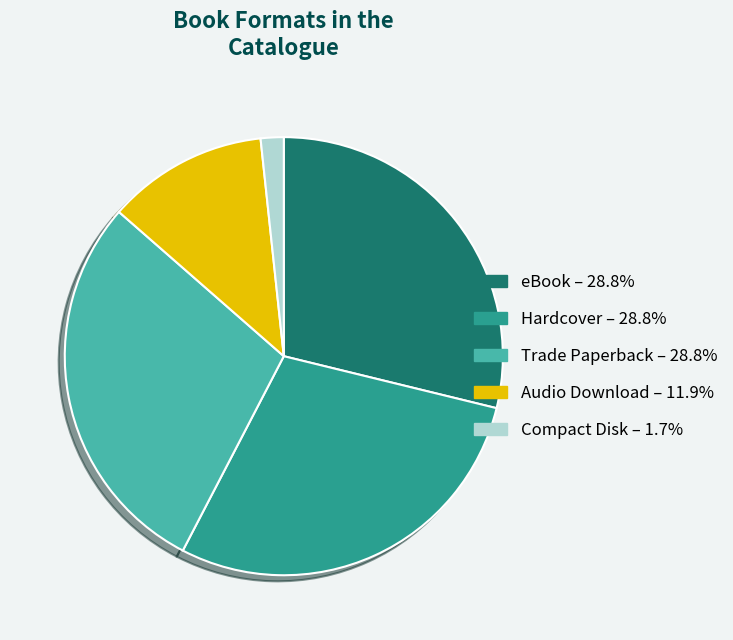

Approximately how many times larger is the value at Audio Download compared to eBook?

0.4